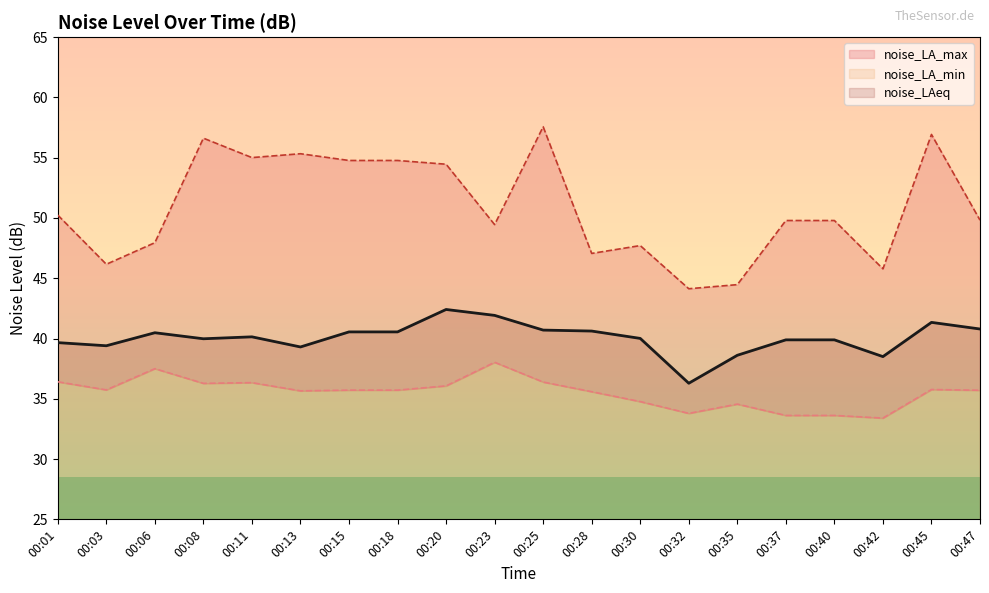

List the series in order of their peak value, lowest first.

noise_LA_min, noise_LAeq, noise_LA_max